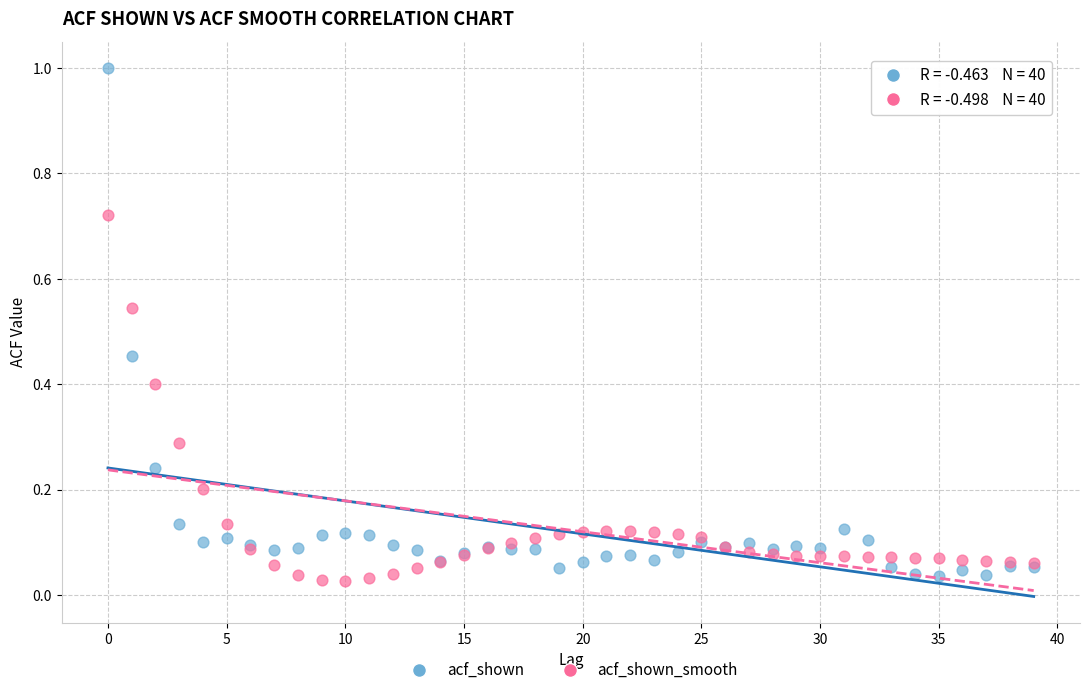

Which series reaches the maximum Y coordinate?

acf_shown